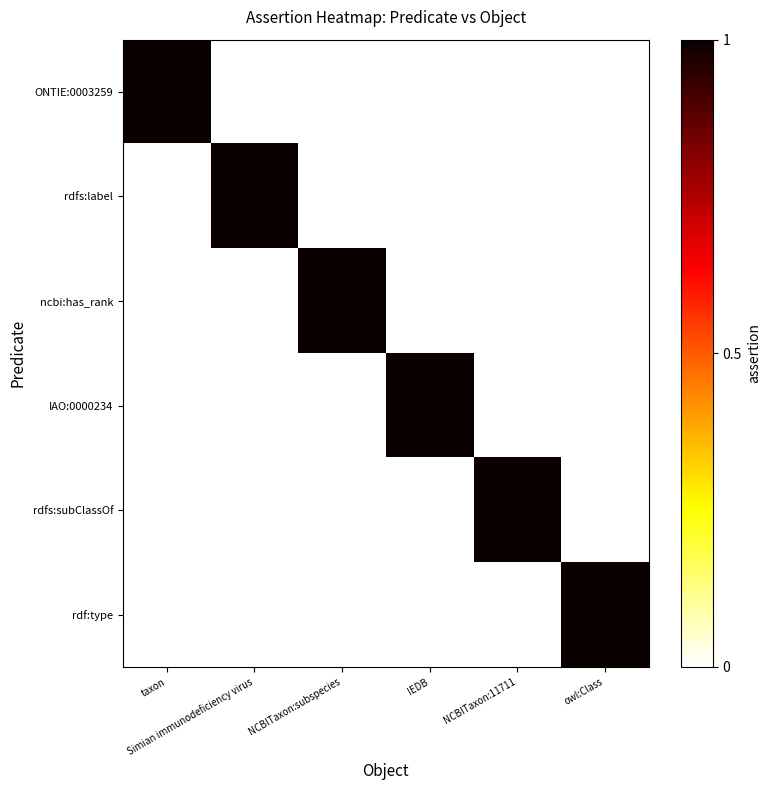

At how many categories does at least one series exceed 0?

6